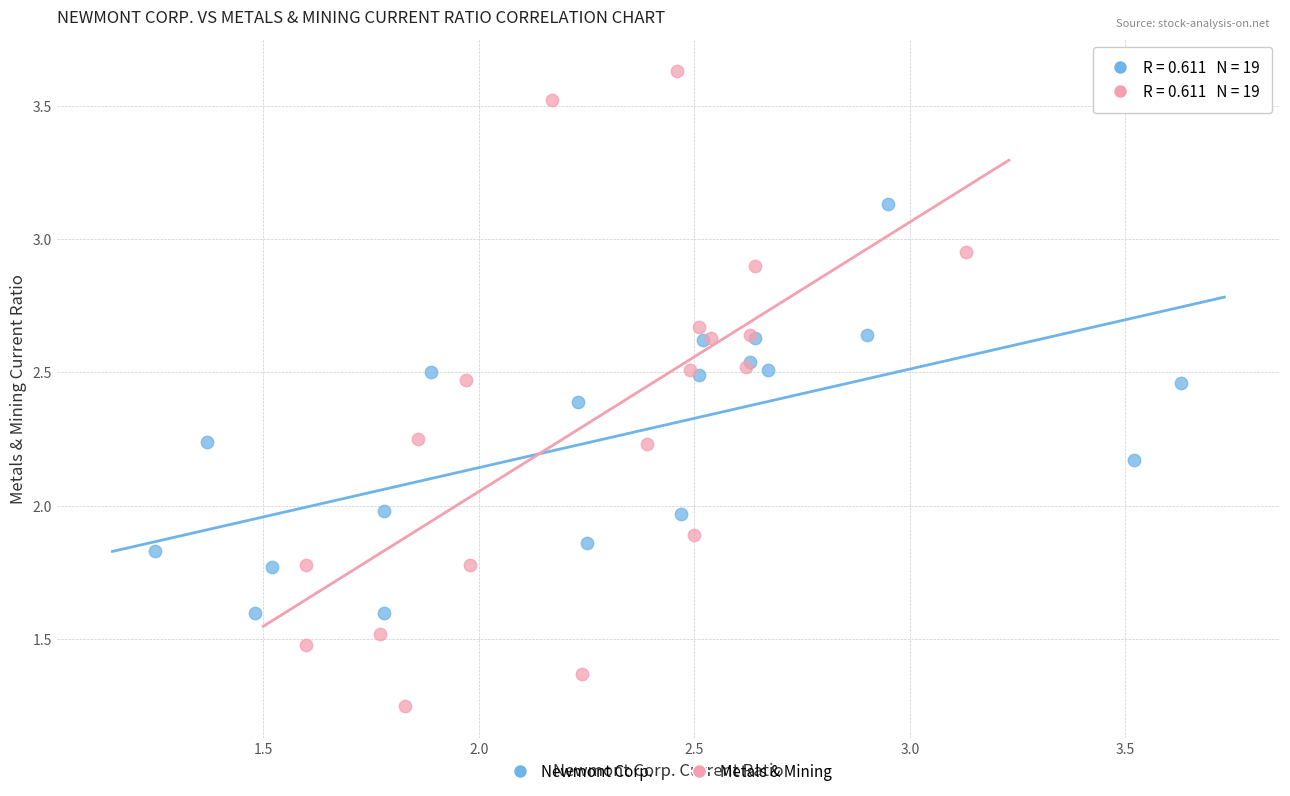

Which series has the widest spread of Y values?

Metals & Mining